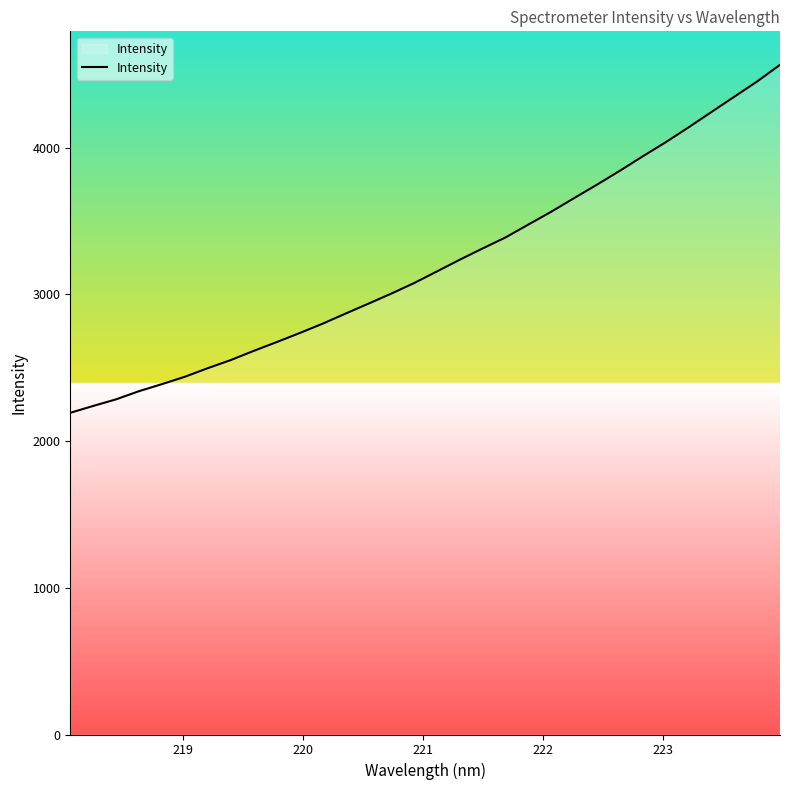

What is the difference between the maximum and minimum values?

2371.4